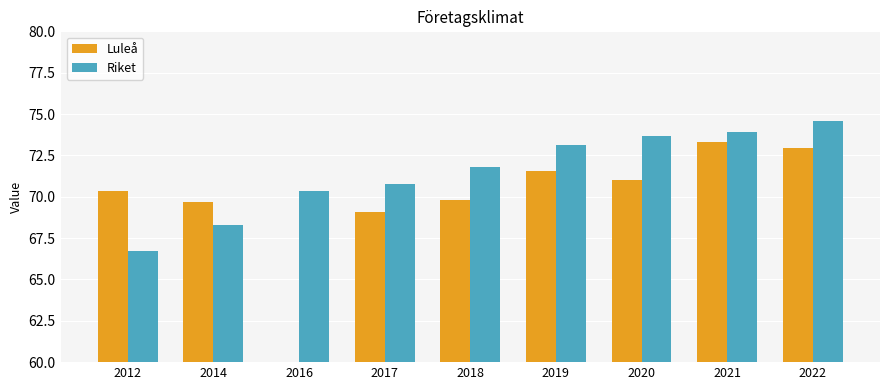

Where is Riket nearest to the value 70?

2016